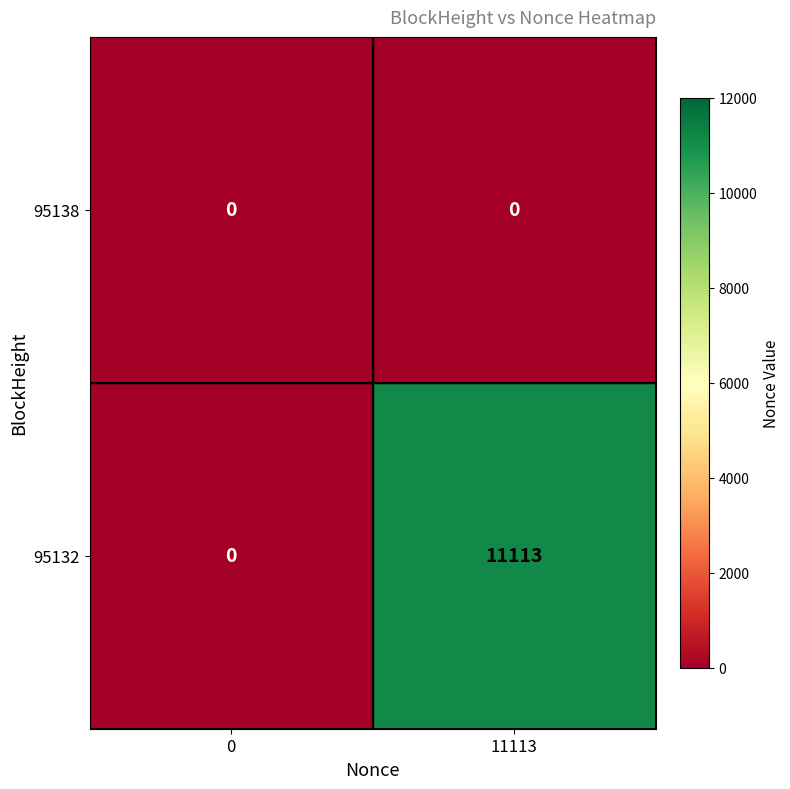

What is the approximate value of 95132 at 11113, to the nearest 10?

11110